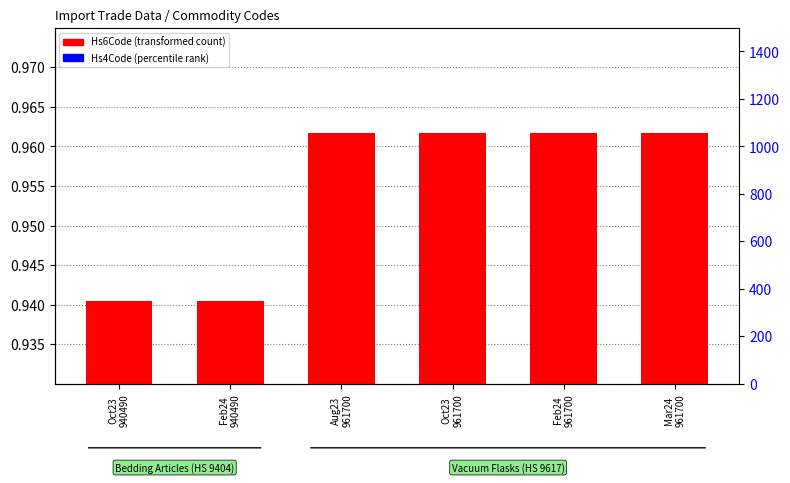

The value of Hs4Code (percentile rank) at Oct23
940490 is 0.0. True or false?

False